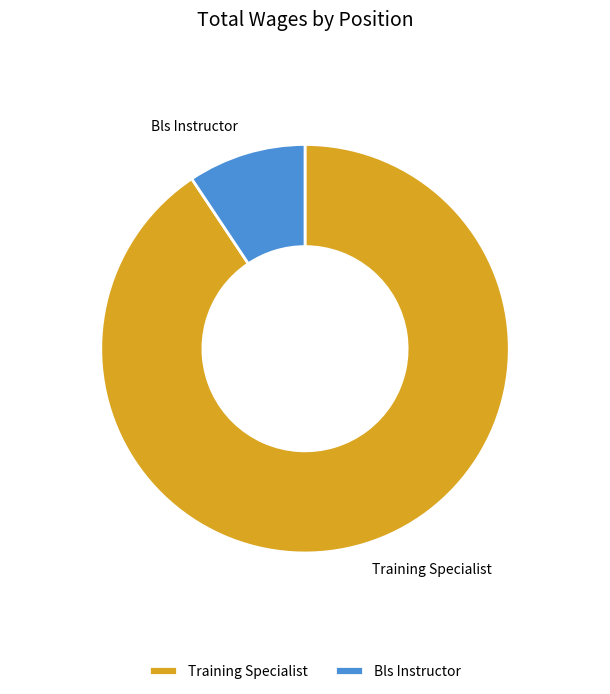

How many slices are in this pie chart?

2